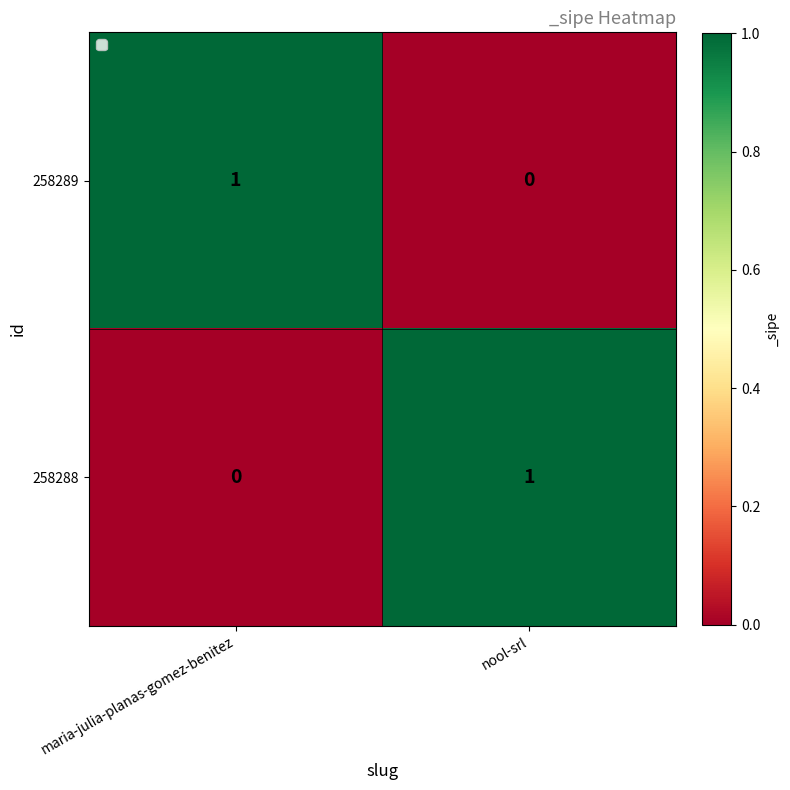

At how many categories does at least one series exceed 0?

2